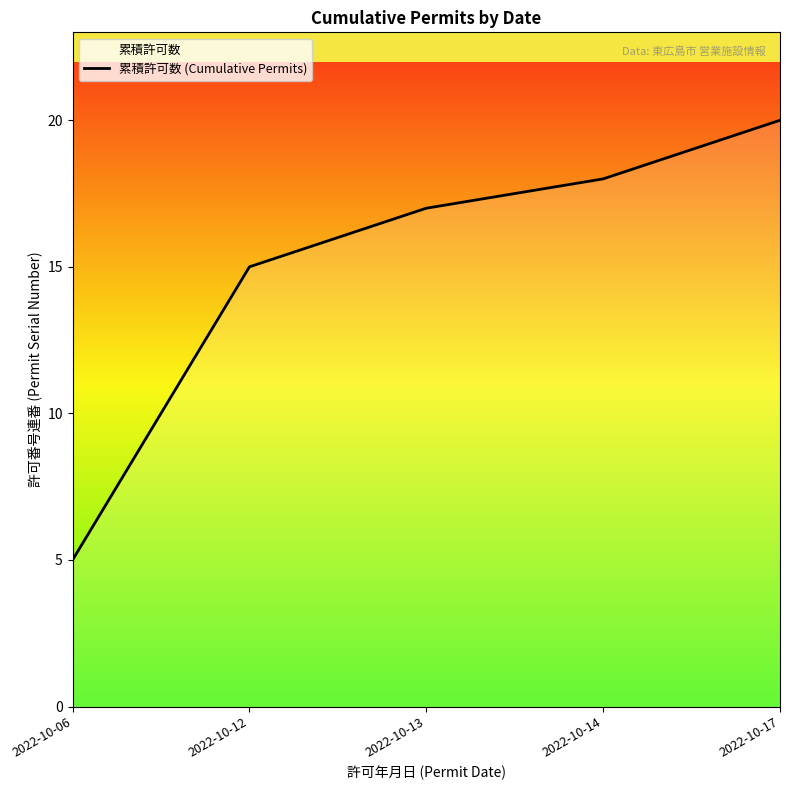

Is it true that the value at 2022-10-17 is 5?

False